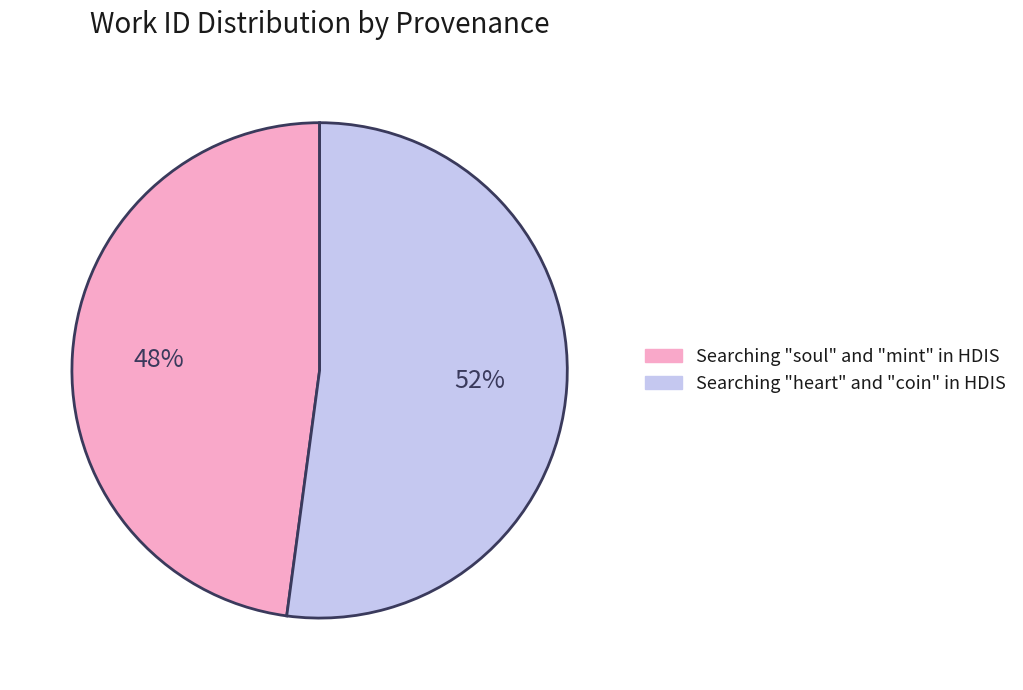

Is the sum of Searching "soul" and "mint" in HDIS and Searching "heart" and "coin" in HDIS greater than half?

Yes